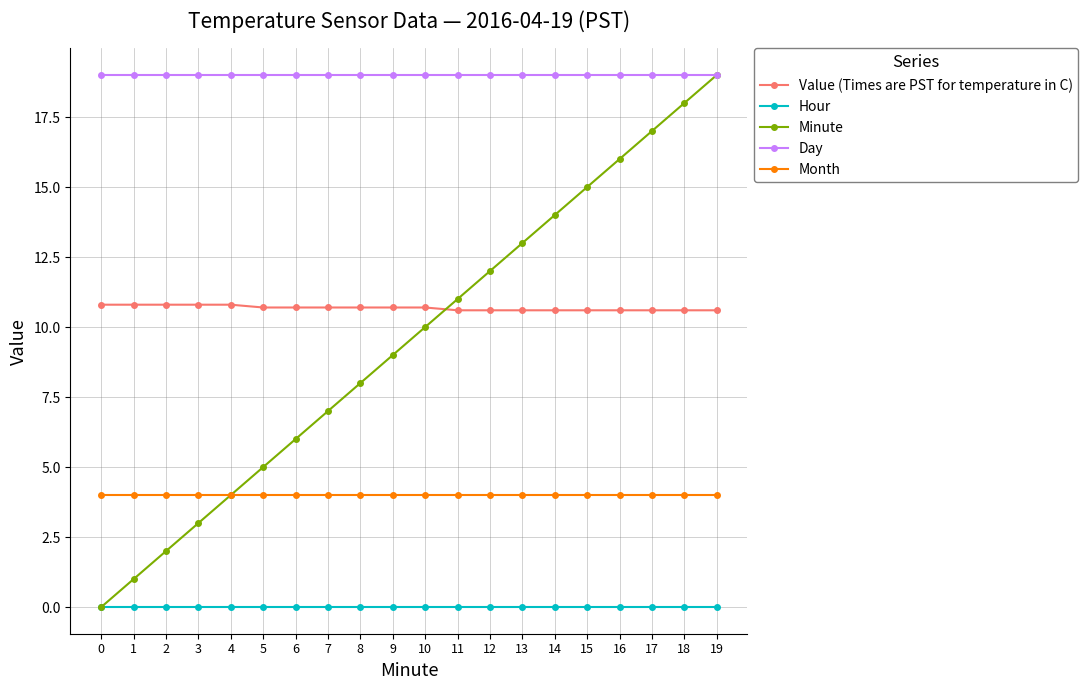

What is the greatest value displayed?

19.0